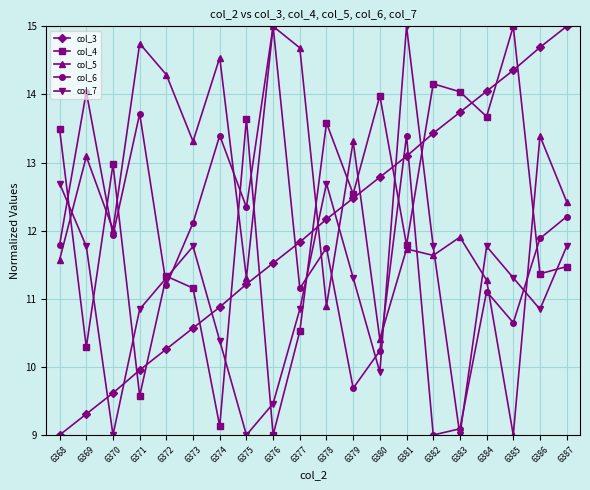

True or false: col_5 and col_6 intersect in this chart.

True